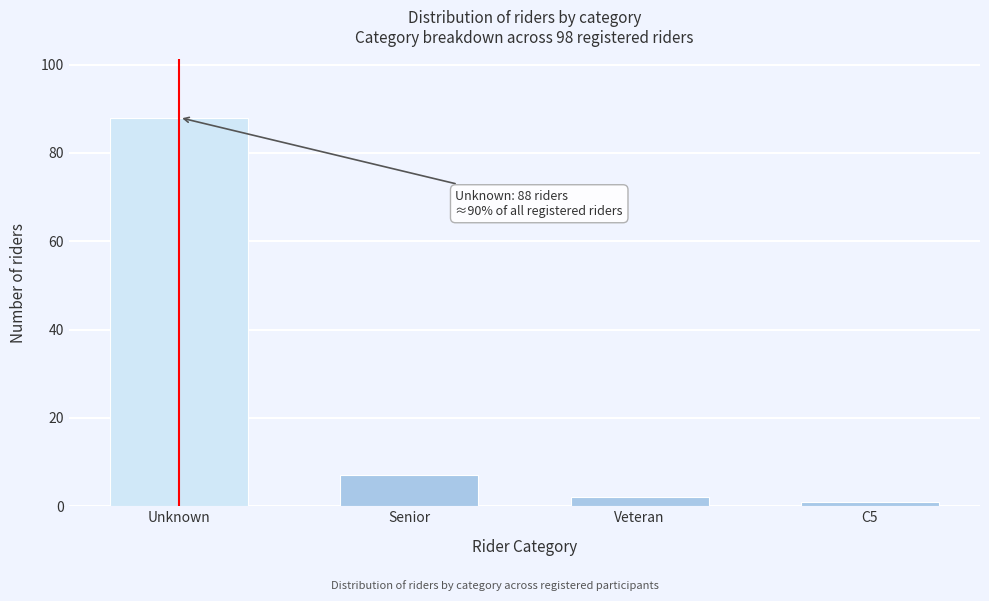

Reading left to right, list all the values displayed in this chart.

Unknown=88	Senior=7	Veteran=2	C5=1